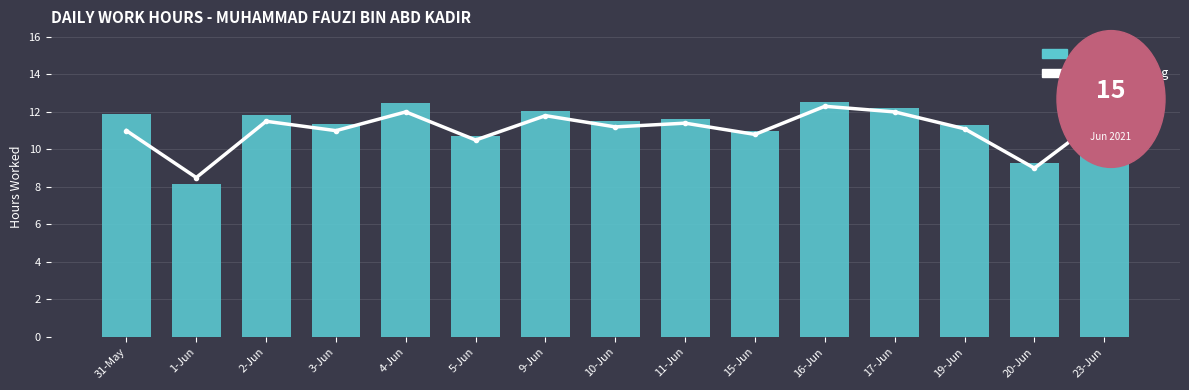

Which category has the lowest value in the The Index series?

1-Jun